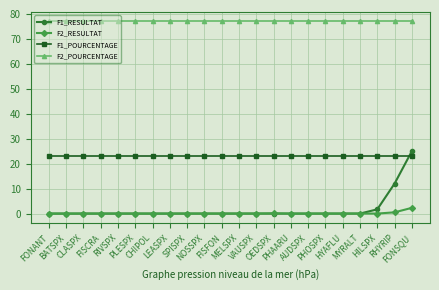

Read the F2_POURCENTAGE value at PHAARU.

77.0